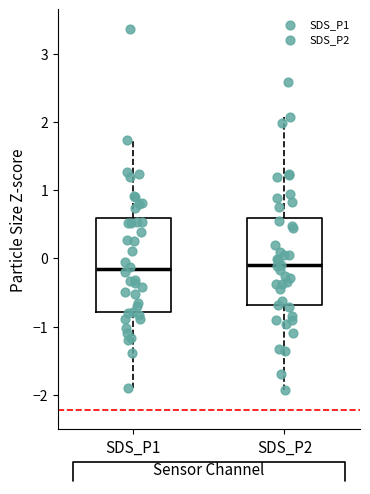

Reading left to right, transcribe this box plot: for each box, give where its median line is, the range the box spans, and where its two whiskers end, as read against the y-axis. The values are not printed on the chart, so give them approximately, as read against the axis.

SDS_P1: median -0.2, box -0.8 to 0.6, whiskers -1.9 to 1.7
SDS_P2: median -0.1, box -0.7 to 0.6, whiskers -1.9 to 2.1